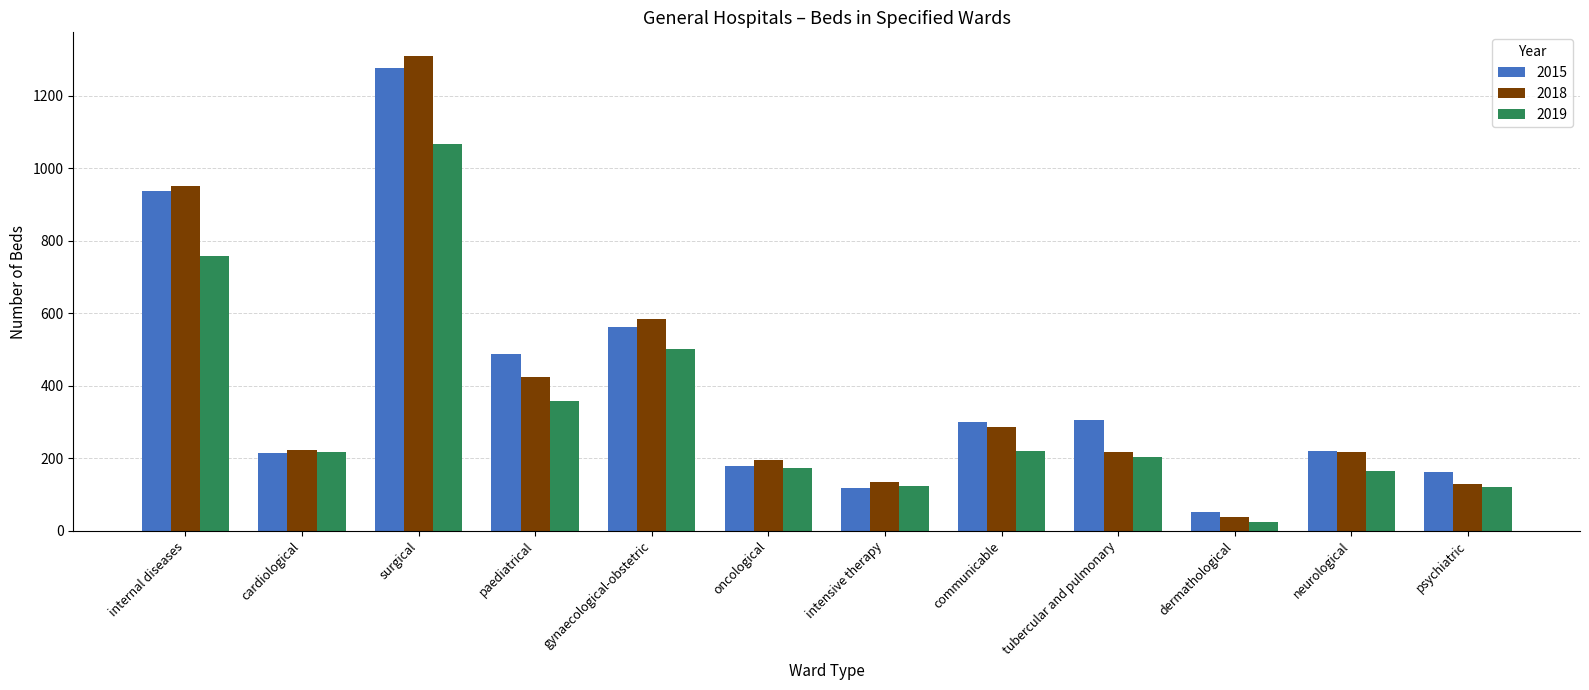

The 2015 series shows 436 at tubercular and pulmonary. True or false?

False